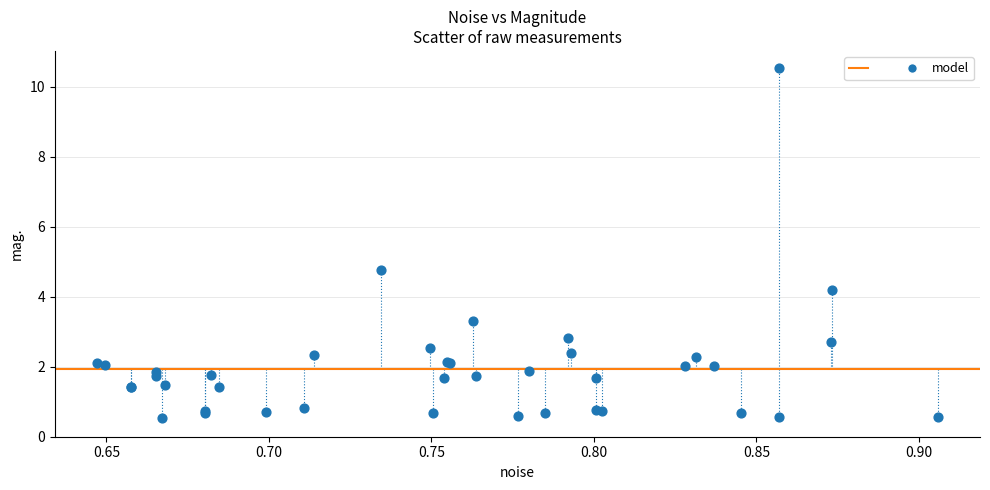

What Y value in the scatter plot is closest to 5?

4.8